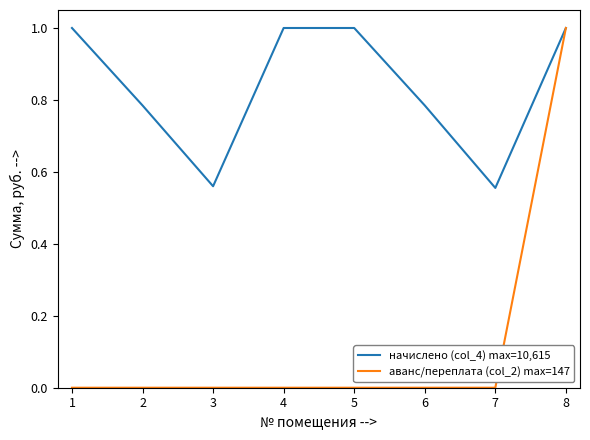

What is the sum of all аванс/переплата (col_2) max=147 values?

1.0